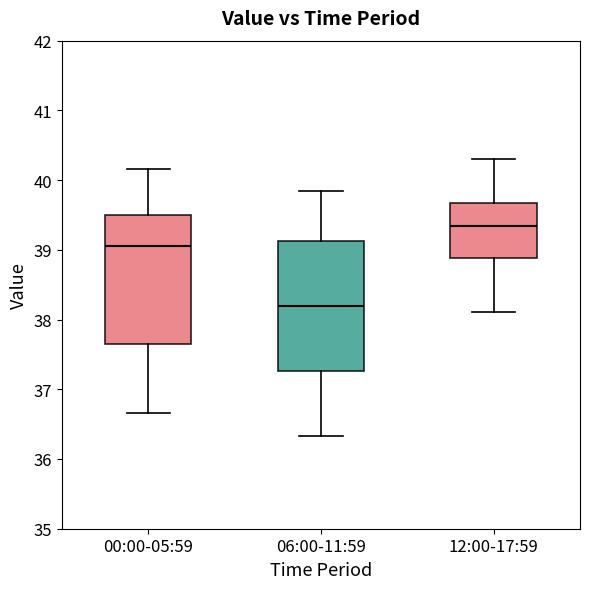

Where is the lower edge of the box for 00:00-05:59 on the y-axis? The values are not printed on the chart, so give them approximately, as read against the axis.

37.7